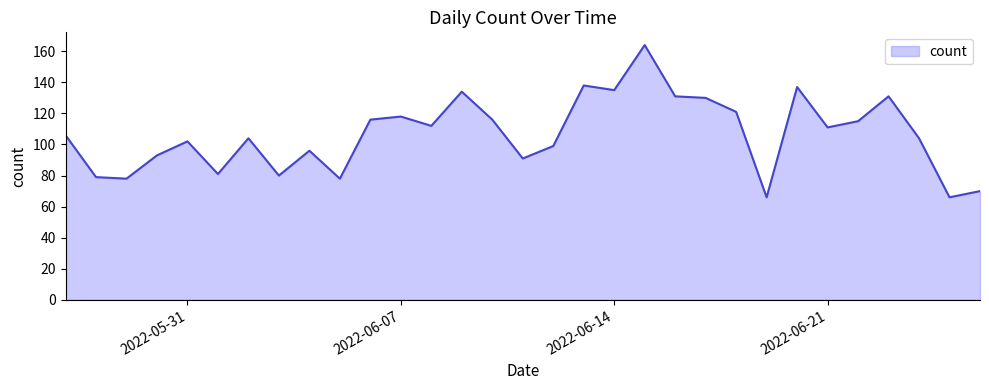

What is the difference between the maximum and second lowest values?

98